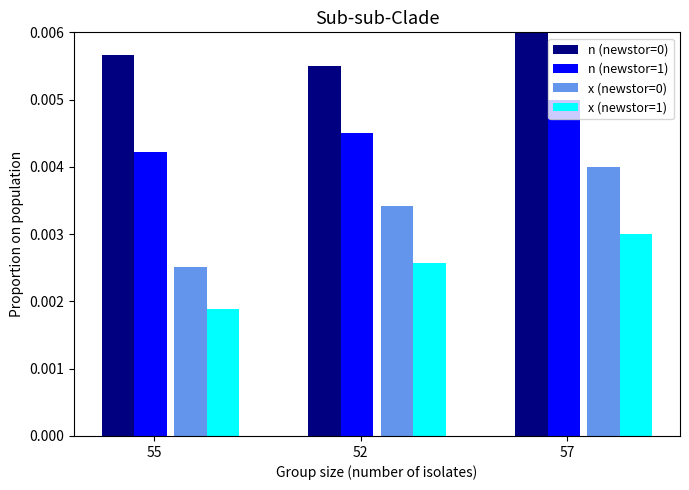

Where is n (newstor=1) nearest to the value 0?

55